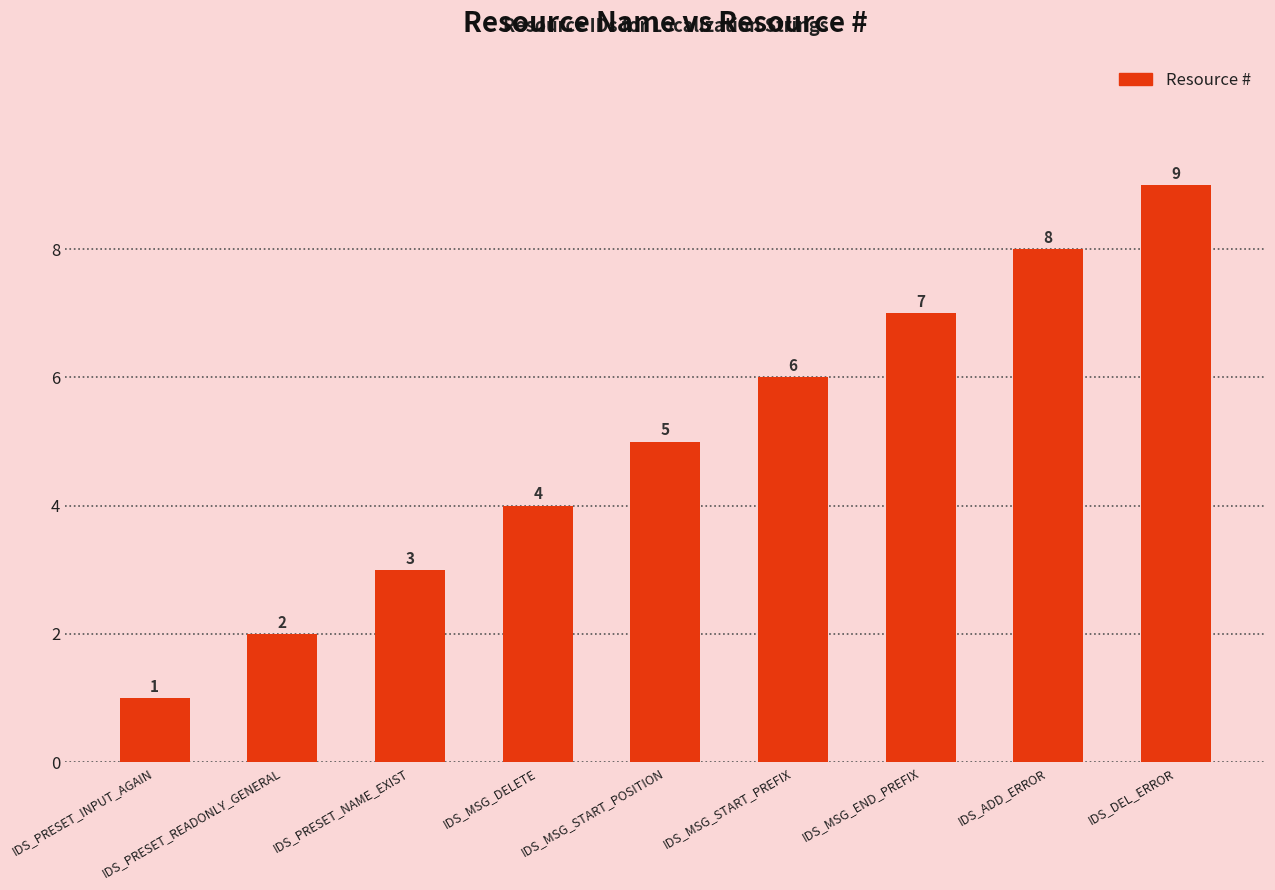

Reading left to right, list all the values displayed in this chart.

1	2	3	4	5	6	7	8	9